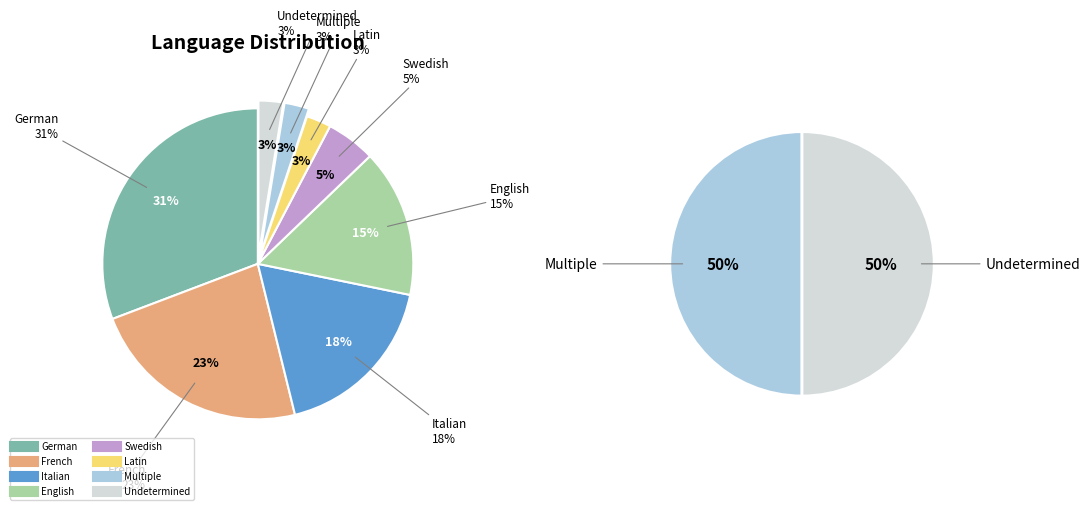

To the nearest percent, what portion does French represent?

23%